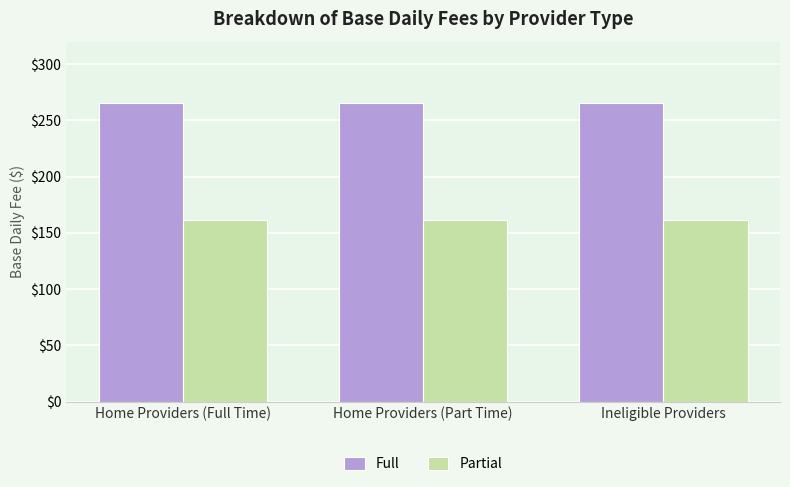

At how many categories does at least one series exceed 241?

3